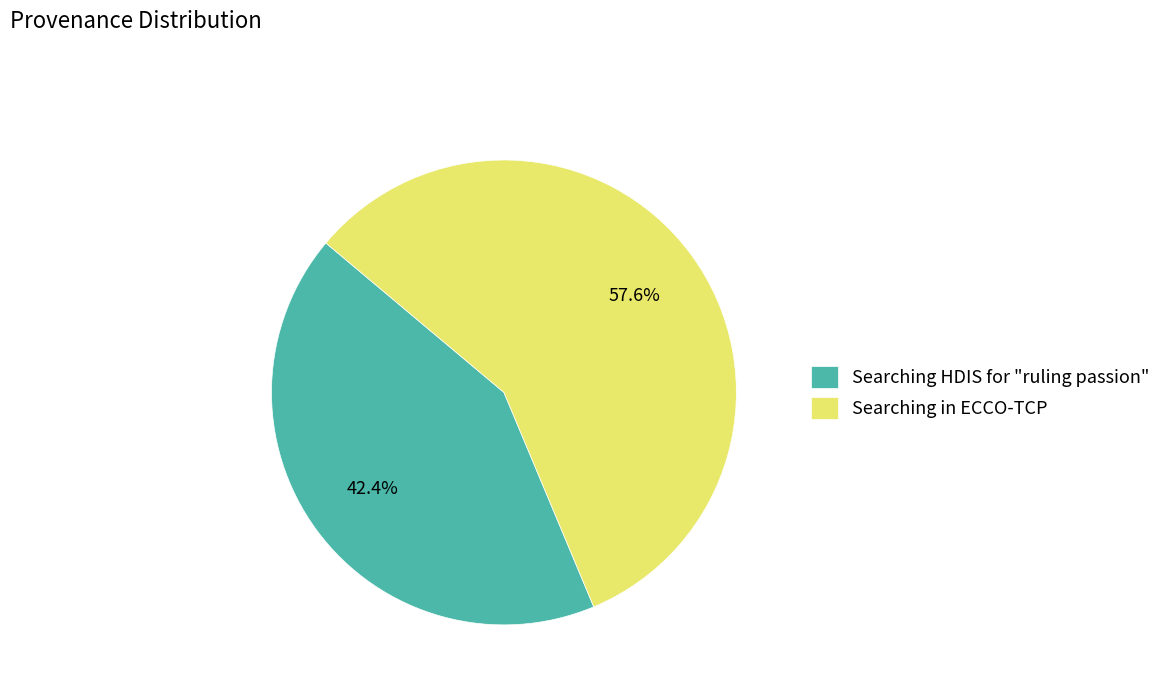

Rank the categories by value from highest to lowest.

Searching in ECCO-TCP, Searching HDIS for "ruling passion"